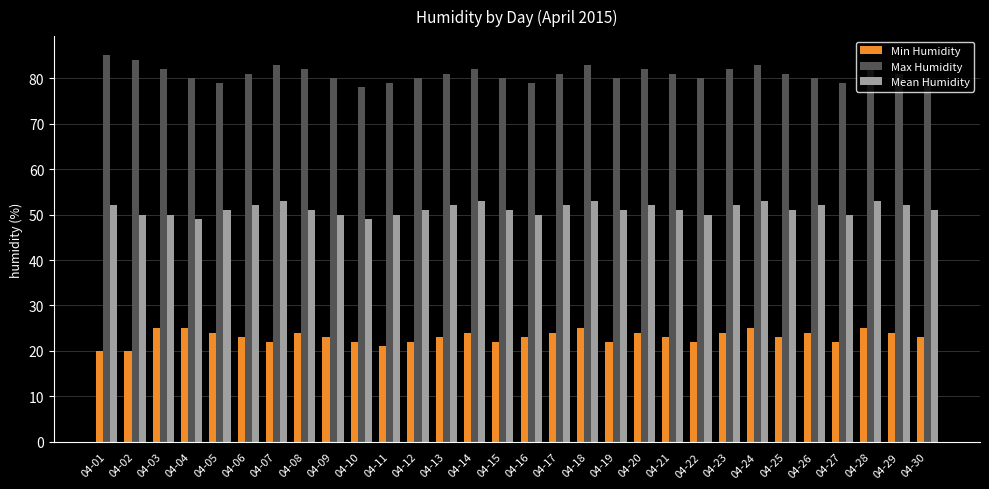

What is the greatest value displayed?

85